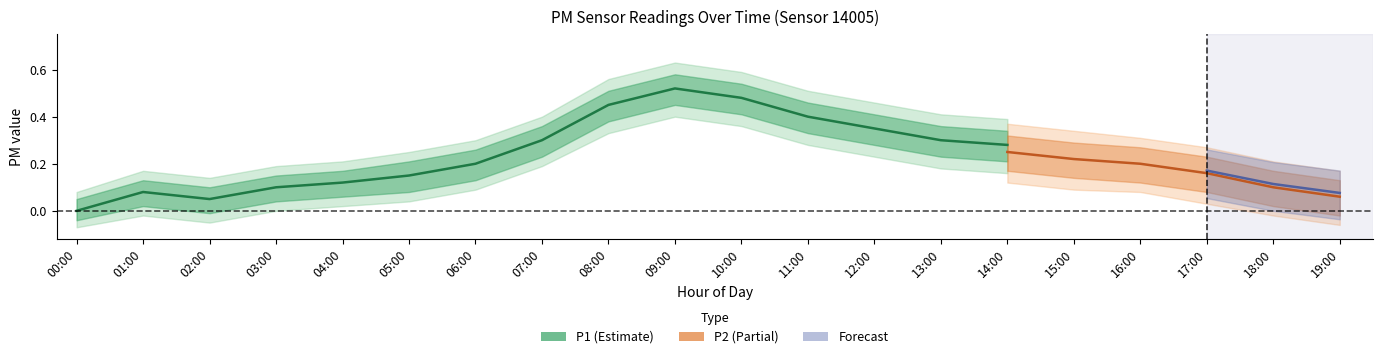

Which series has the largest total across all categories?

P1